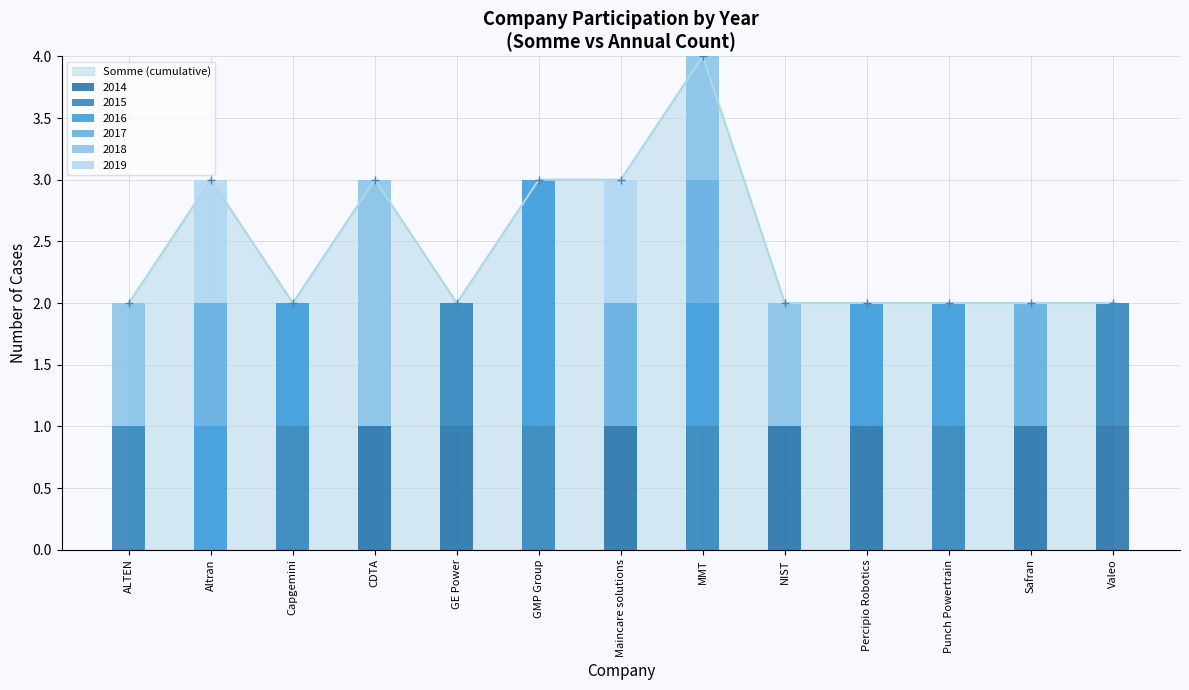

True or false: the data shows 2 at MMT.

False